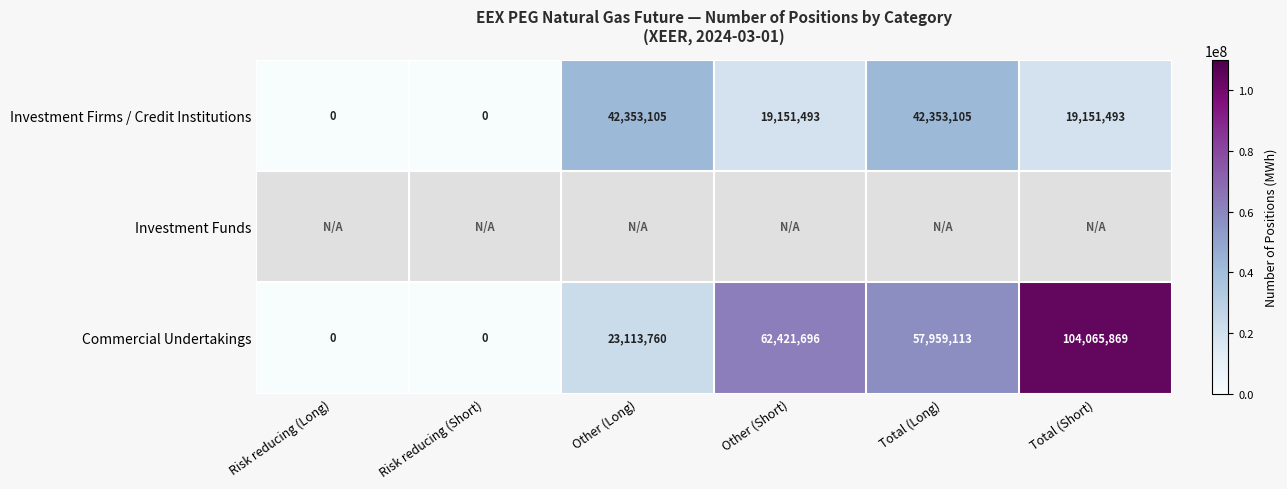

At how many categories does at least one series exceed 79845594?

1